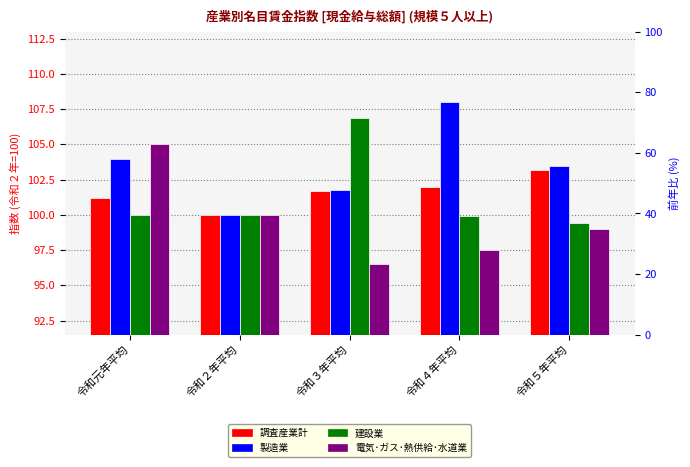

At how many categories does at least one series exceed 107?

1